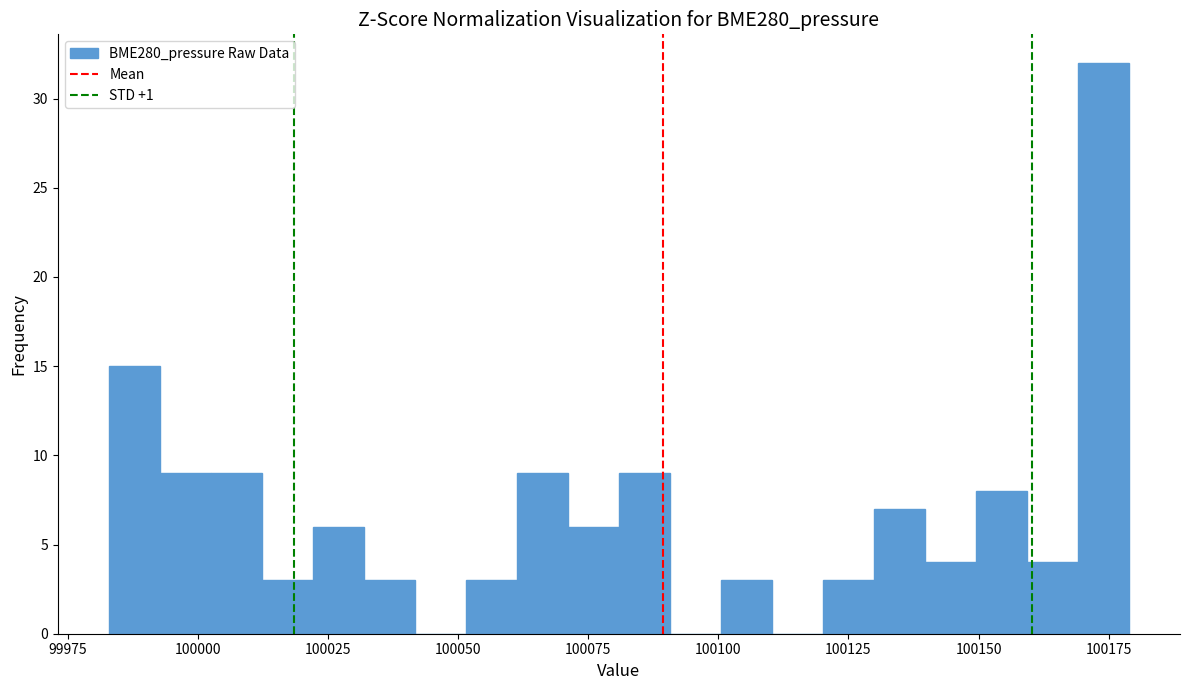

Read against the x-axis, roughly where is the centre of the tallest bar?

100175